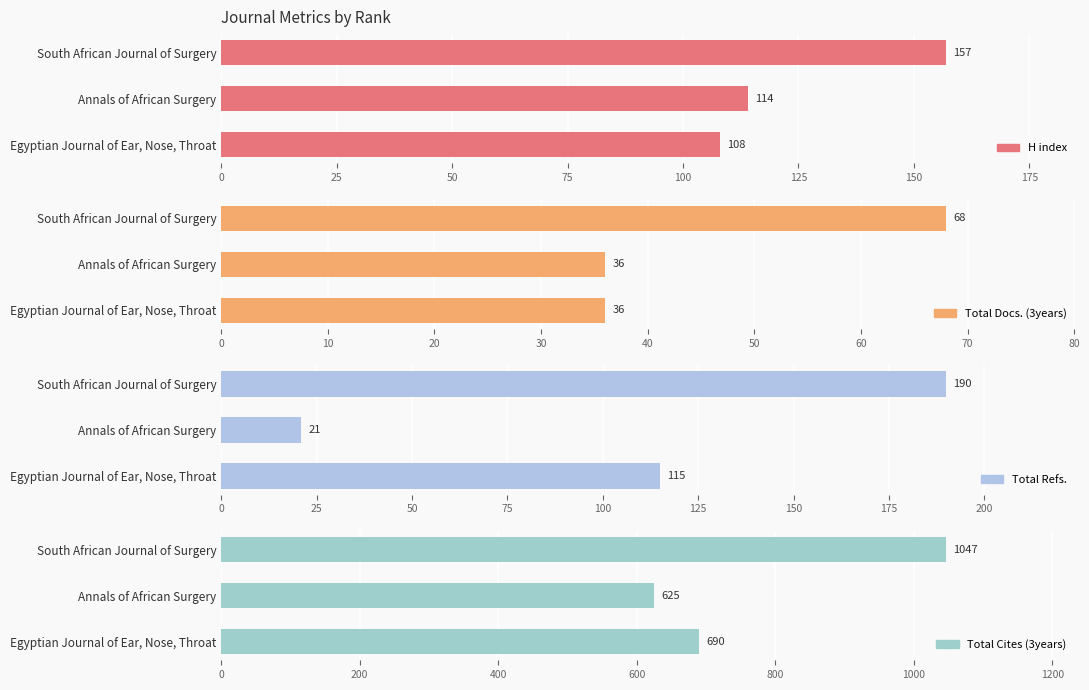

Is the value of Total Docs. (3years) at Annals of African Surgery greater than the value of Total Refs. at Annals of African Surgery?

Yes